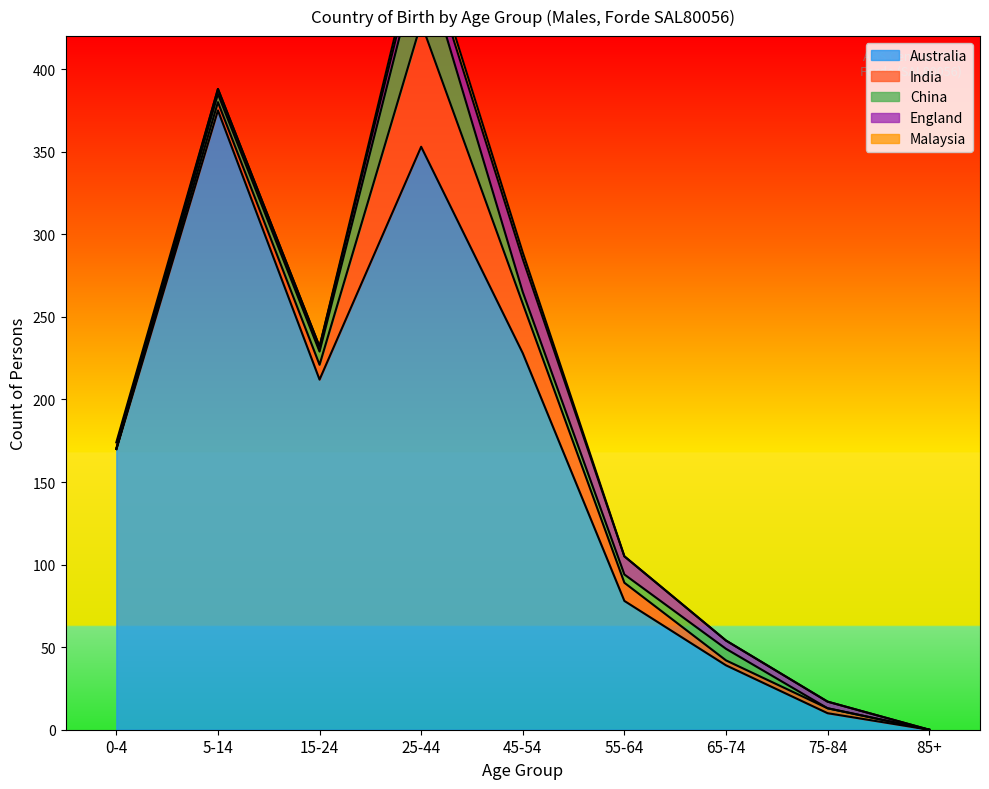

Reading left to right, what are all the values shown in this chart?

Australia: 0-4=170	5-14=375	15-24=212	25-44=353	45-54=228	55-64=78	65-74=39	75-84=10	85+=0
India: 0-4=0	5-14=5	15-24=9	25-44=75	45-54=30	55-64=11	65-74=3	75-84=3	85+=0
China: 0-4=0	5-14=5	15-24=8	25-44=43	45-54=7	55-64=5	65-74=7	75-84=0	85+=0
England: 0-4=0	5-14=3	15-24=3	25-44=9	45-54=20	55-64=11	65-74=5	75-84=4	85+=0
Malaysia: 0-4=4	5-14=0	15-24=0	25-44=6	45-54=4	55-64=0	65-74=0	75-84=0	85+=0